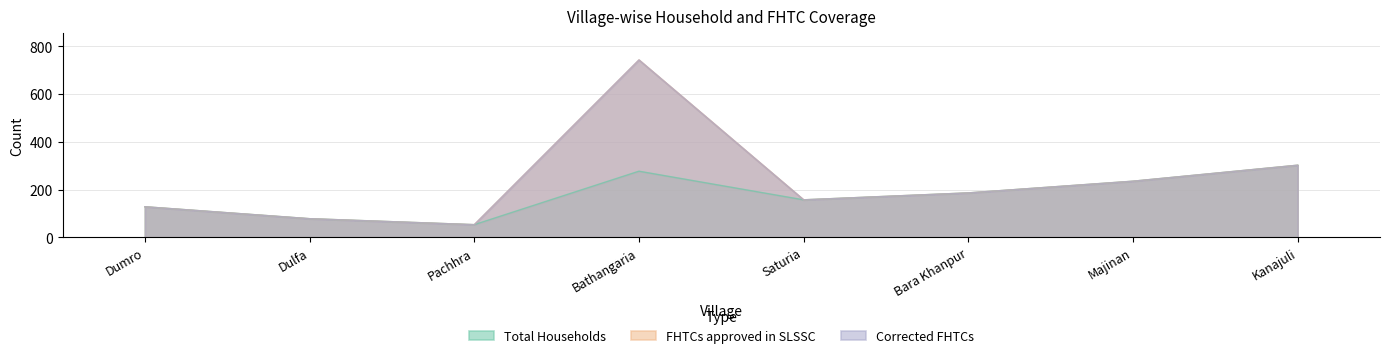

Which series has the largest total across all categories?

FHTCs approved in SLSSC